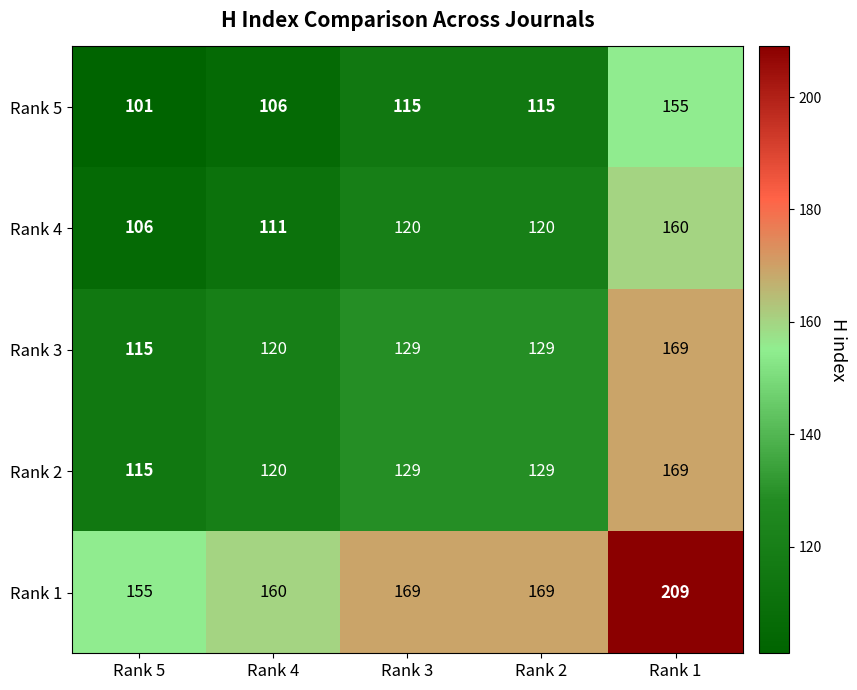

How many distinct data groups are displayed?

5